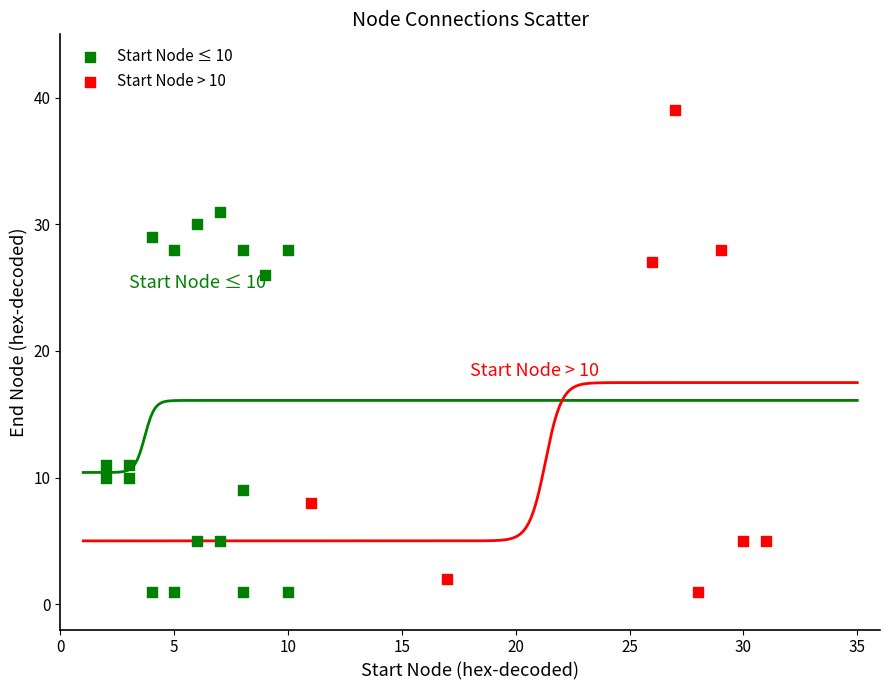

Which series has the largest Y range (max minus min)?

Start Node > 10